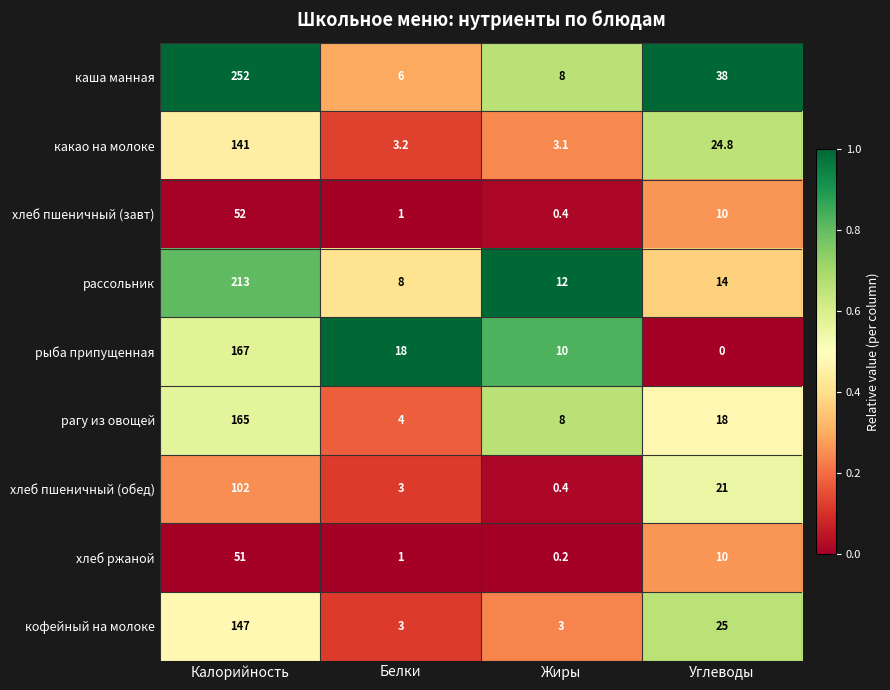

The рассольник series shows 213.0 at Калорийность. True or false?

True